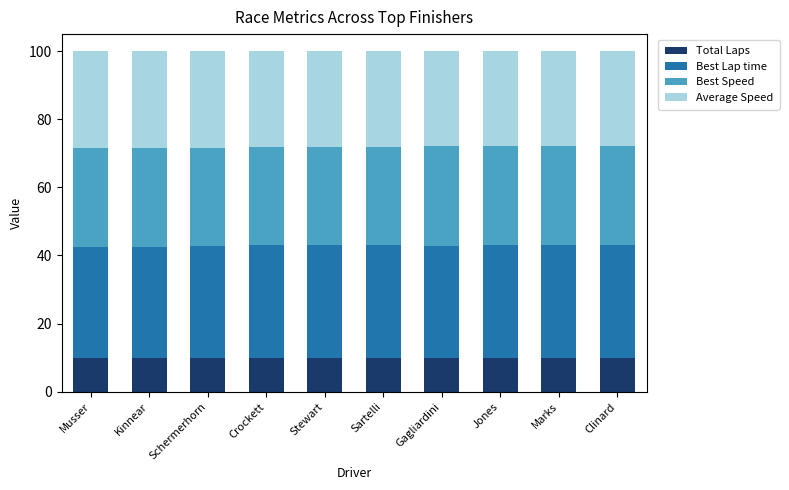

What is the average value of the Total Laps series?

9.8